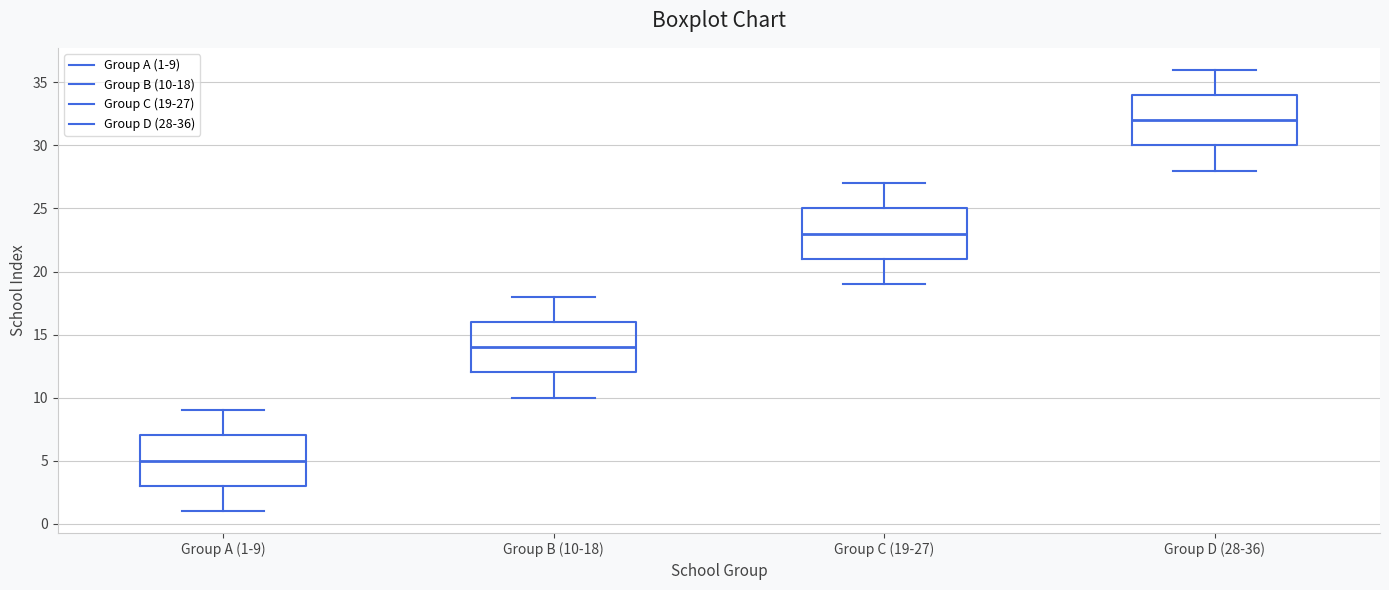

Reading left to right, transcribe this box plot: for each box, give where its median line is, the range the box spans, and where its two whiskers end, as read against the y-axis. The values are not printed on the chart, so give them approximately, as read against the axis.

Group A (1-9): median 5, box 3 to 7, whiskers 1 to 9
Group B (10-18): median 14, box 12 to 16, whiskers 10 to 18
Group C (19-27): median 23, box 21 to 25, whiskers 19 to 27
Group D (28-36): median 32, box 30 to 34, whiskers 28 to 36